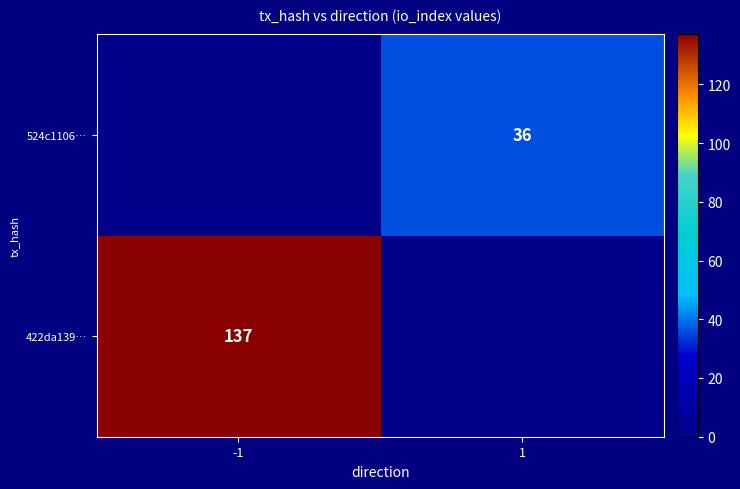

The 524c1106… series shows 7 at 1. True or false?

False